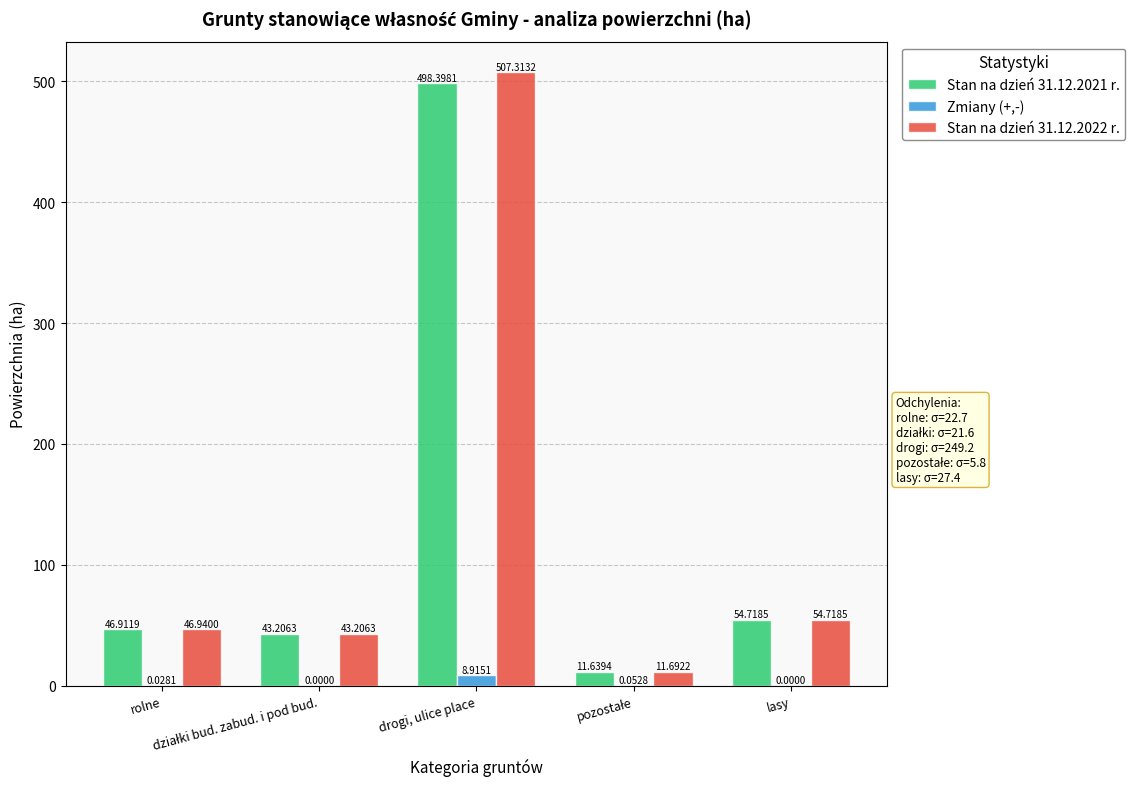

What is the sum of all Zmiany (+,-) values?

9.0